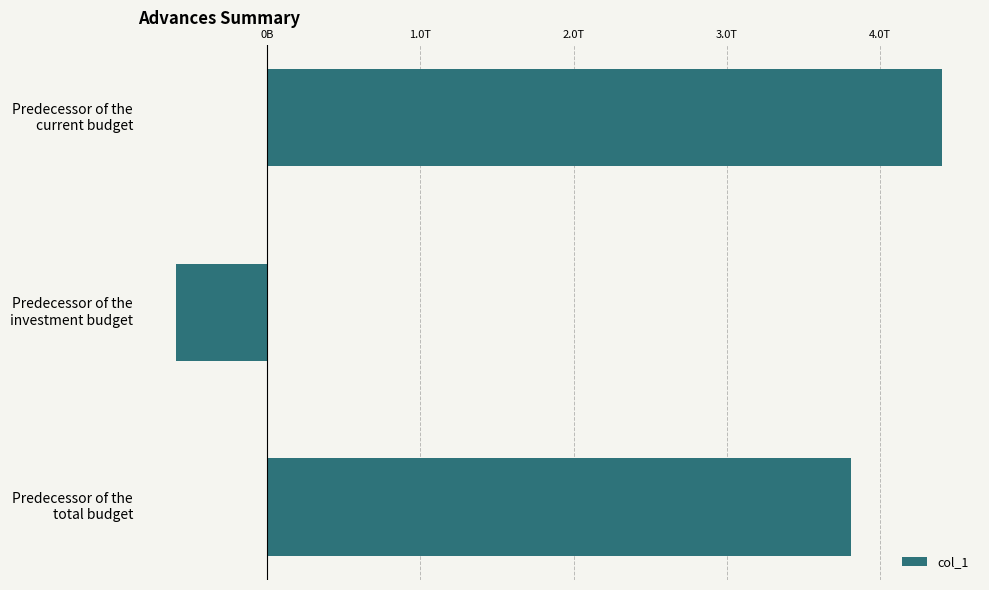

Which category has the lowest value across all series?

Predecessor of the
investment budget